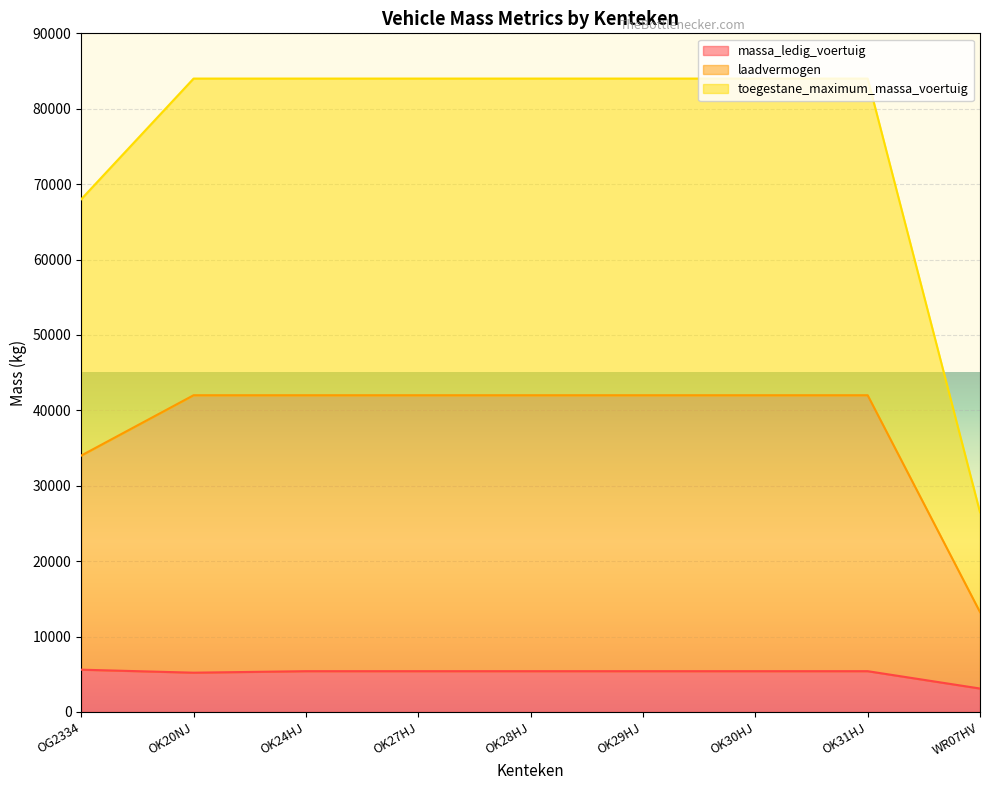

True or false: toegestane_maximum_massa_voertuig and laadvermogen intersect in this chart.

False